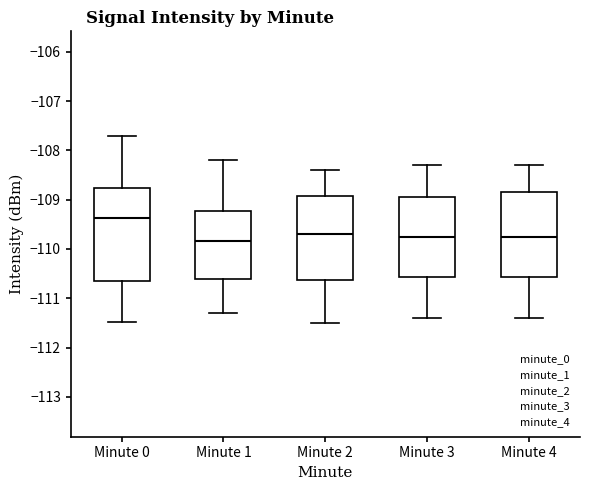

Reading left to right, read every box against the y-axis: the position of its median line, the range the box covers, and the ends of its whiskers. The values are not printed on the chart, so give them approximately, as read against the axis.

Minute 0: median -109.4, box -110.7 to -108.8, whiskers -111.5 to -107.7
Minute 1: median -109.8, box -110.6 to -109.2, whiskers -111.3 to -108.2
Minute 2: median -109.7, box -110.6 to -108.9, whiskers -111.5 to -108.4
Minute 3: median -109.7, box -110.6 to -108.9, whiskers -111.4 to -108.3
Minute 4: median -109.7, box -110.6 to -108.8, whiskers -111.4 to -108.3